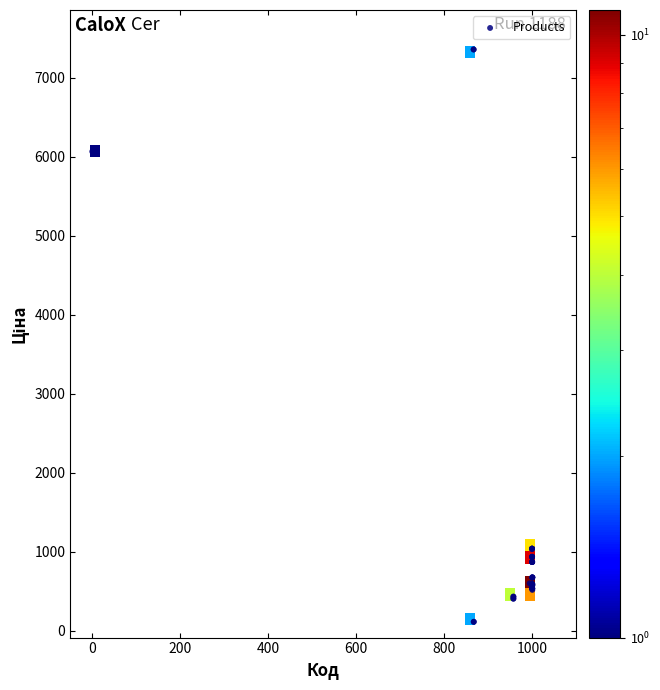

What Y value in the scatter plot is closest to 3735?

6067.2